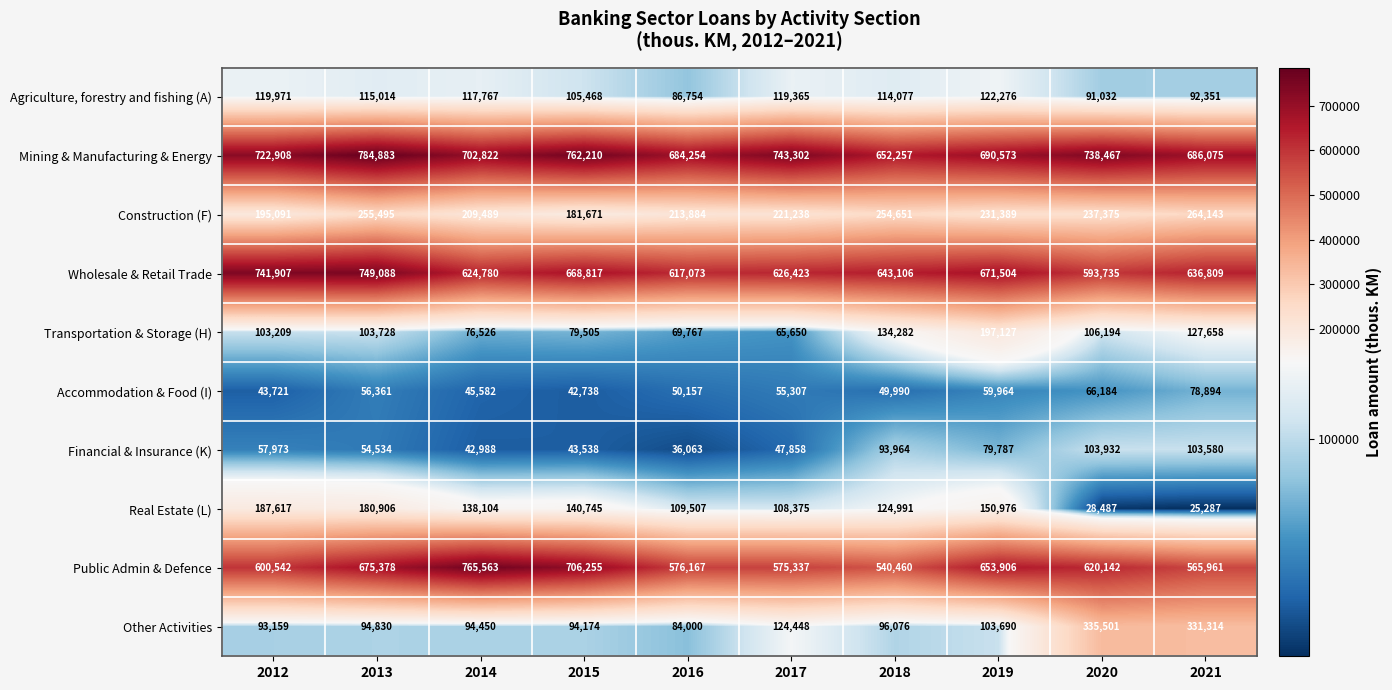

What is the sum of all Mining & Manufacturing & Energy values?

7167751